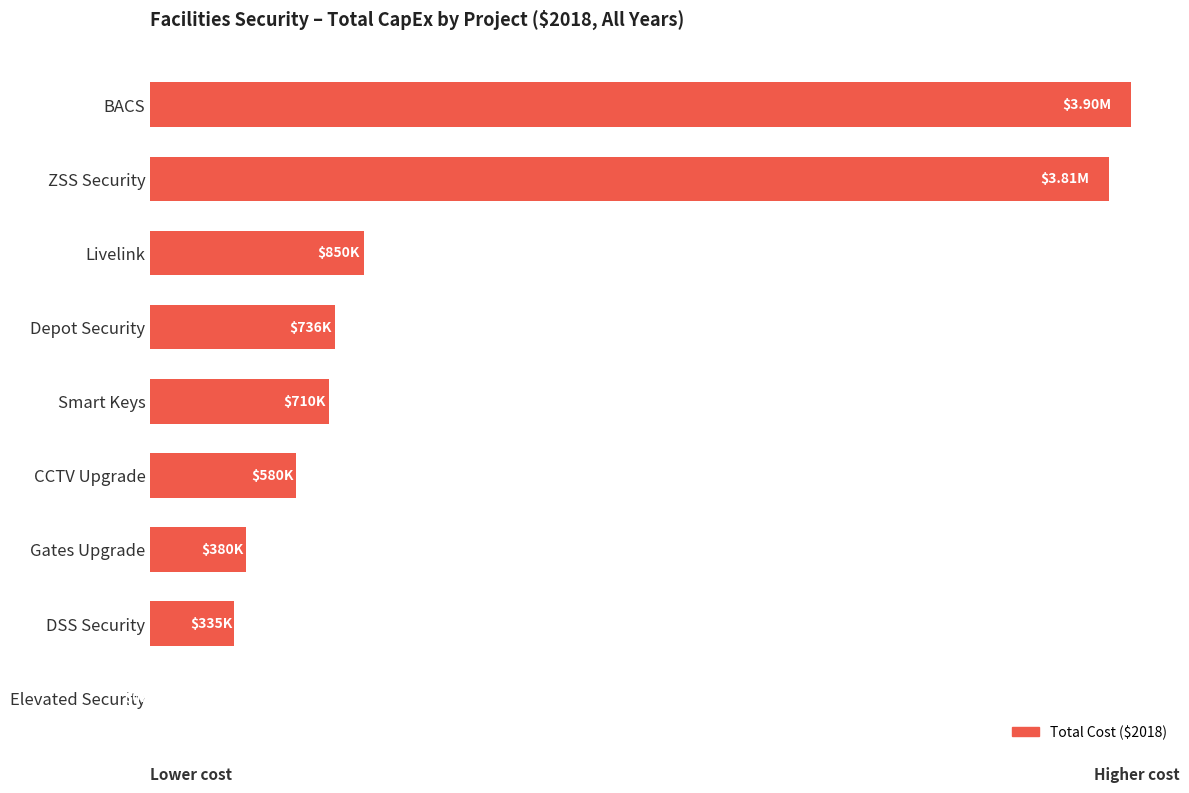

Are the bars horizontal?

Yes